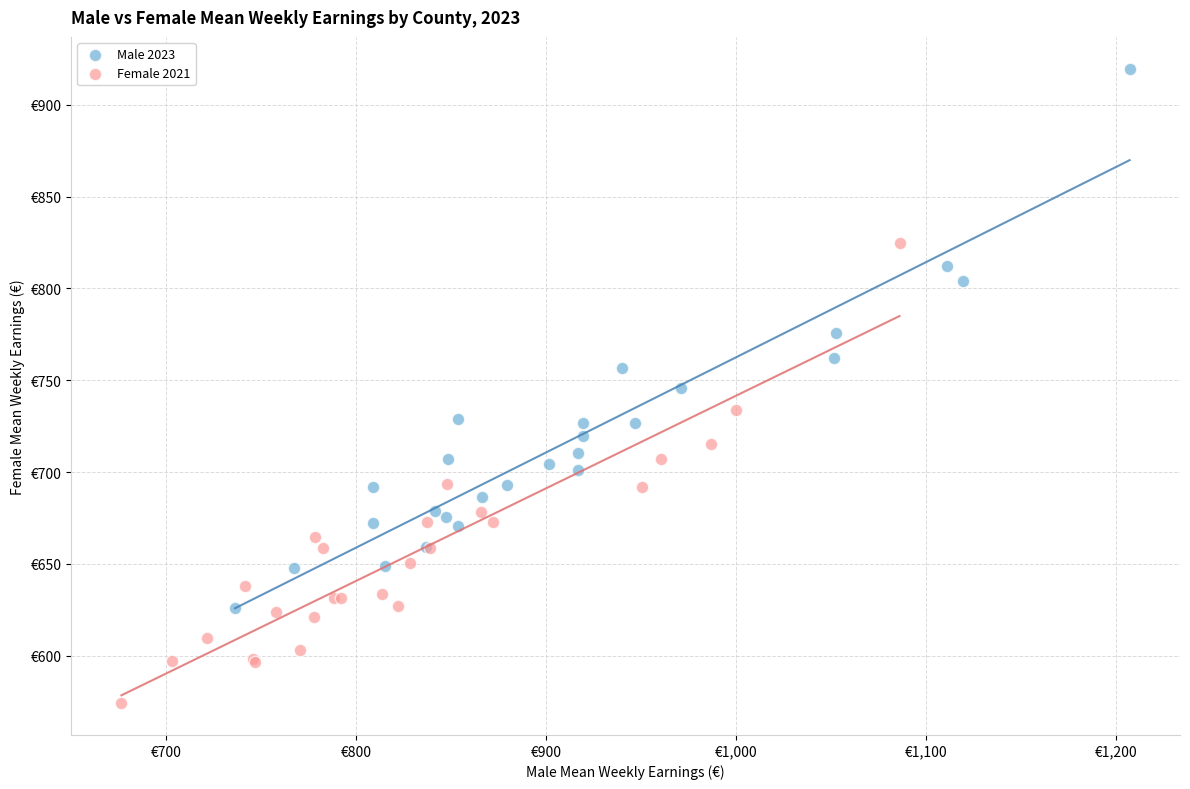

What are all the series names shown in the legend?

Male 2023, Female 2021